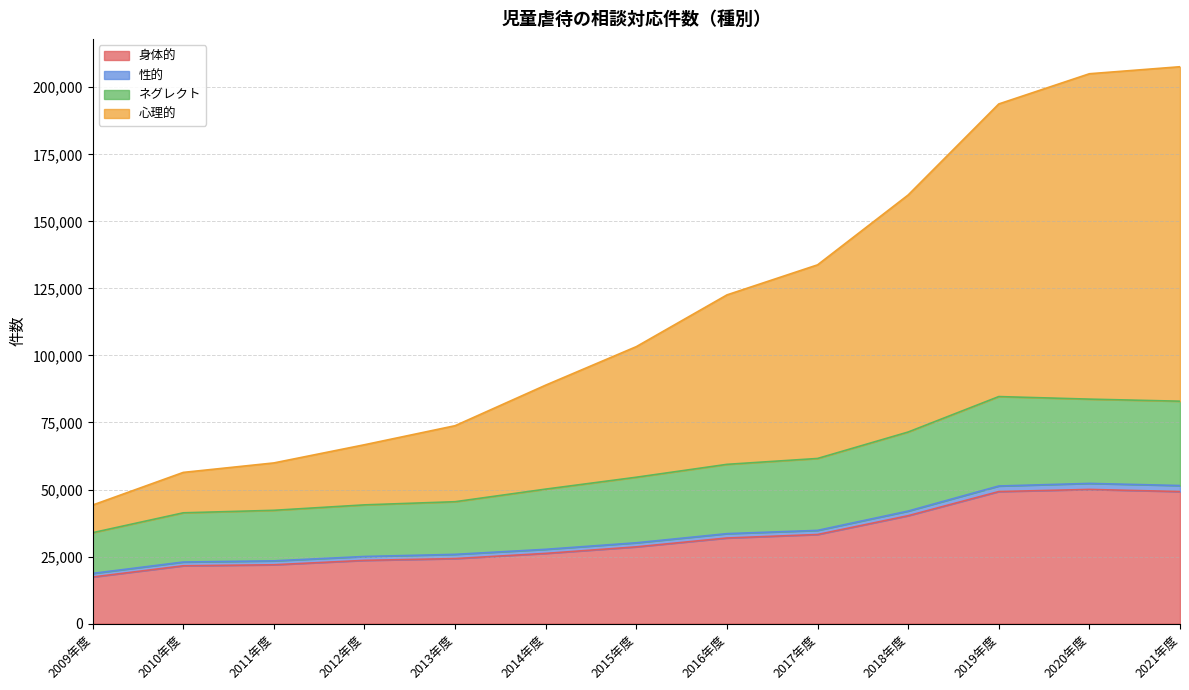

How many lines are shown in the chart?

4